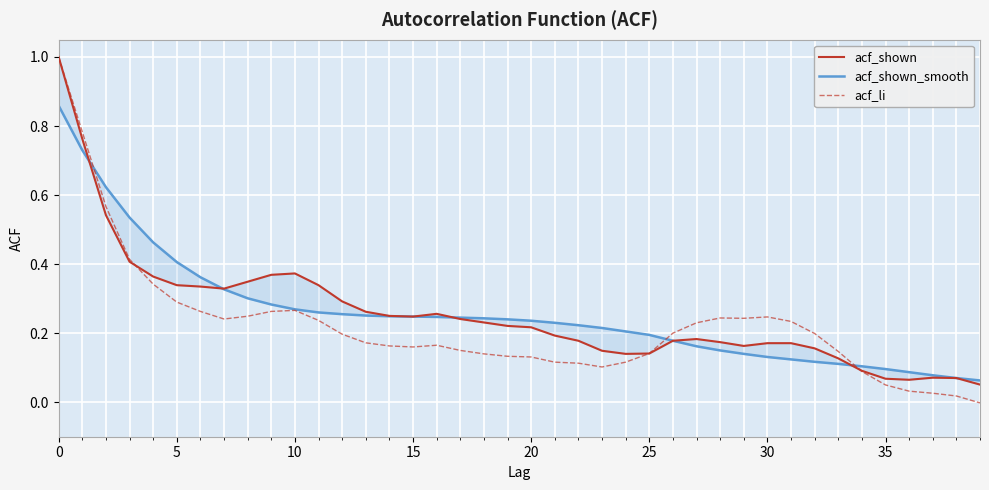

At which category does acf_shown reach its first local peak?

10